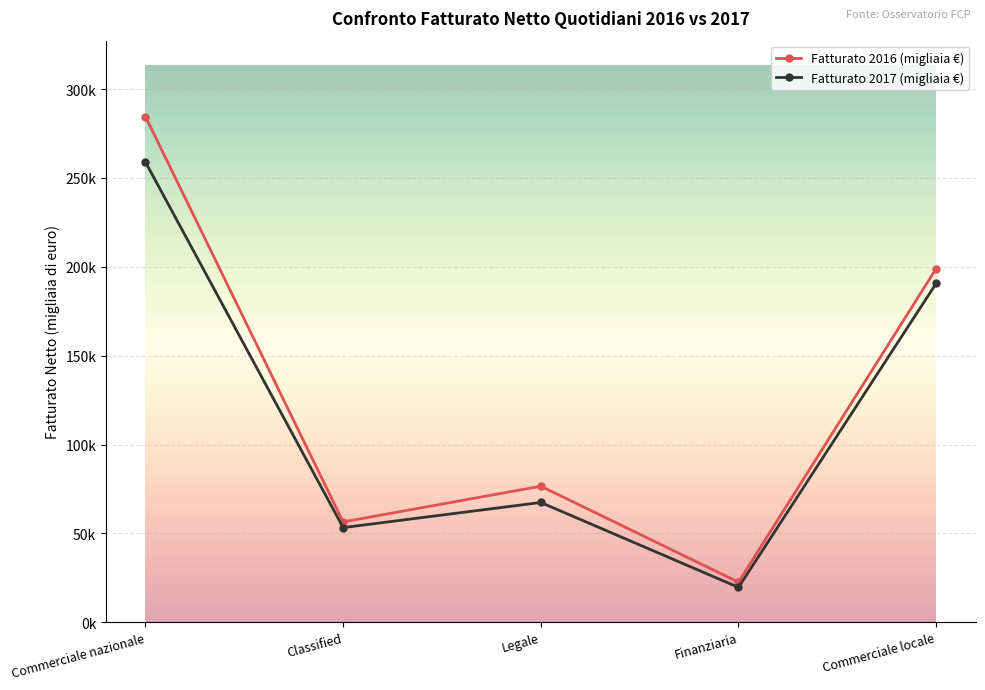

Rank the series by their maximum value, from highest to lowest.

Fatturato 2016 (migliaia €), Fatturato 2017 (migliaia €)